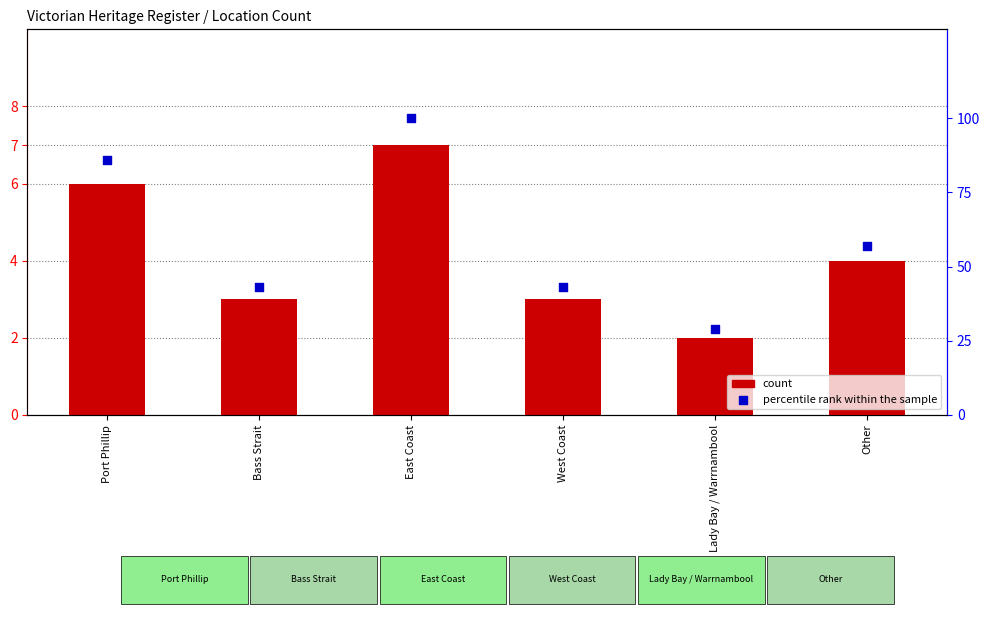

What are all the series names shown in the legend?

count, percentile rank within the sample